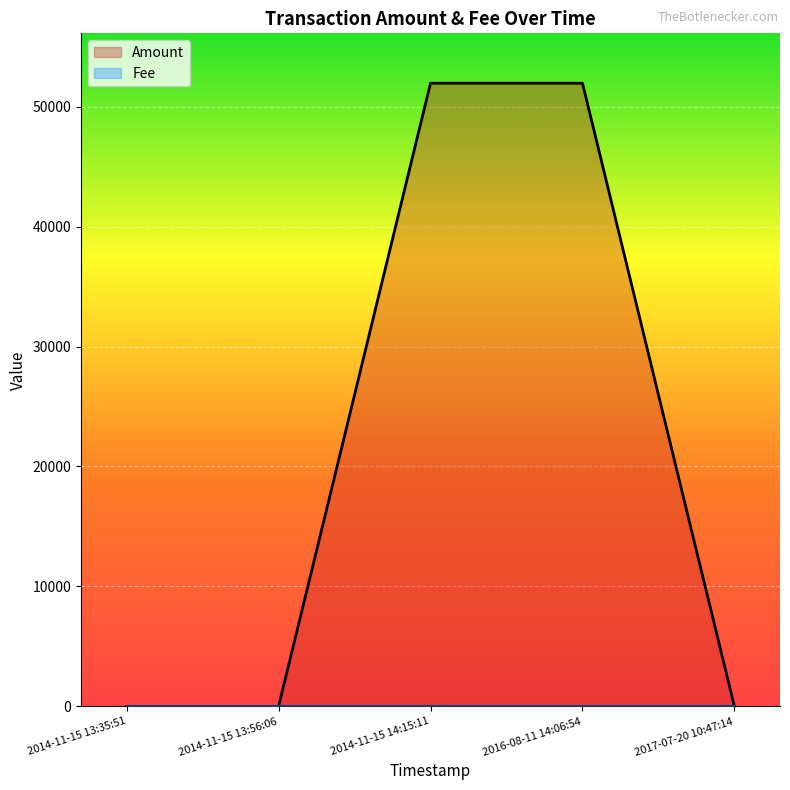

Rank the categories by Amount value from lowest to highest.

2017-07-20 10:47:14, 2014-11-15 13:56:06, 2014-11-15 13:35:51, 2016-08-11 14:06:54, 2014-11-15 14:15:11